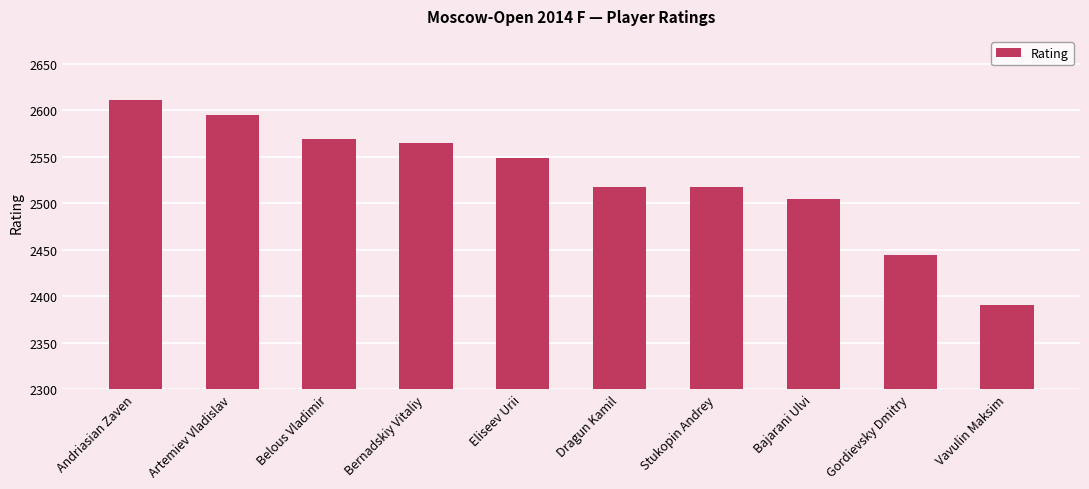

Does the chart contain any negative values?

No